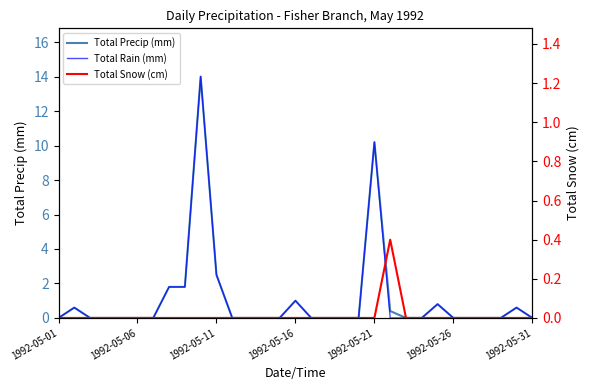

Reading left to right, extract all data points from this chart.

Total Precip (mm): 0.0	0.6	0.0	0.0	0.0	0.0	0.0	1.8	1.8	14.0	2.5	0.0	0.0	0.0	0.0	1.0	0.0	0.0	0.0	0.0	10.2	0.4	0.0	0.0	0.8	0.0	0.0	0.0	0.0	0.6	0.0
Total Rain (mm): 0.0	0.6	0.0	0.0	0.0	0.0	0.0	1.8	1.8	14.0	2.5	0.0	0.0	0.0	0.0	1.0	0.0	0.0	0.0	0.0	10.2	0.0	0.0	0.0	0.8	0.0	0.0	0.0	0.0	0.6	0.0
Total Snow (cm): 0.0	0.0	0.0	0.0	0.0	0.0	0.0	0.0	0.0	0.0	0.0	0.0	0.0	0.0	0.0	0.0	0.0	0.0	0.0	0.0	0.0	0.4	0.0	0.0	0.0	0.0	0.0	0.0	0.0	0.0	0.0